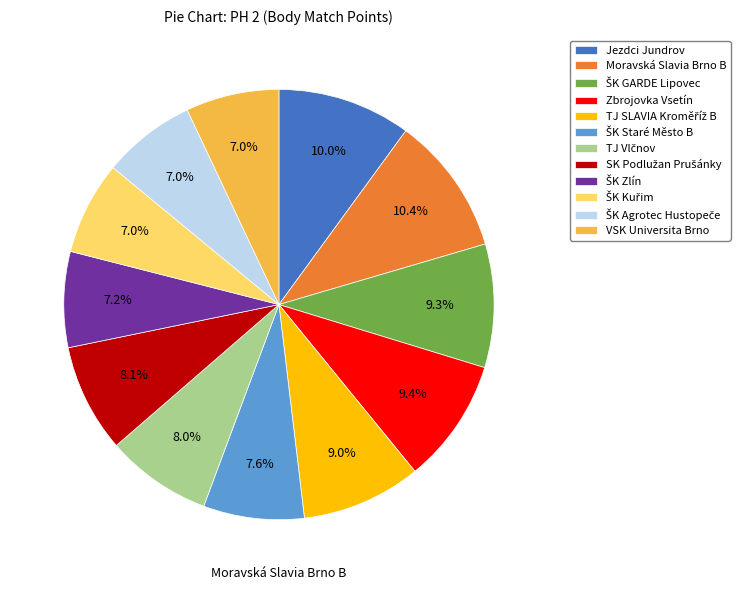

What portion of the pie excludes ŠK Staré Město B?

92.4%